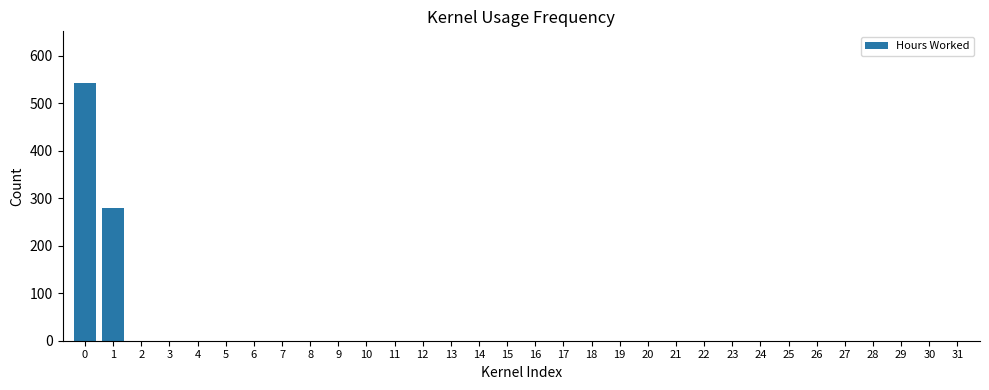

True or false: the data shows 0 at 20.

True